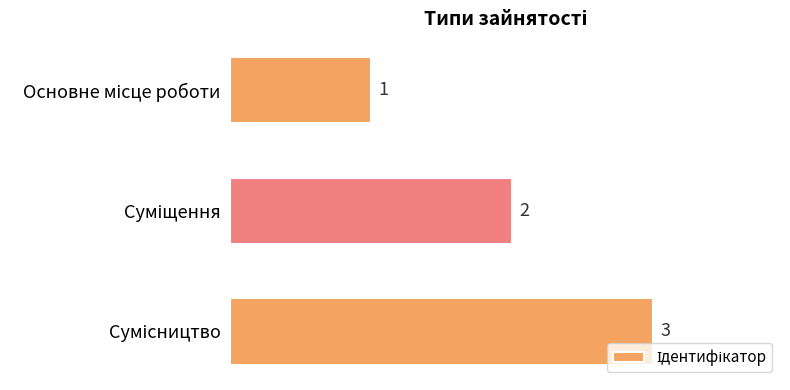

What is the sum of all values?

6